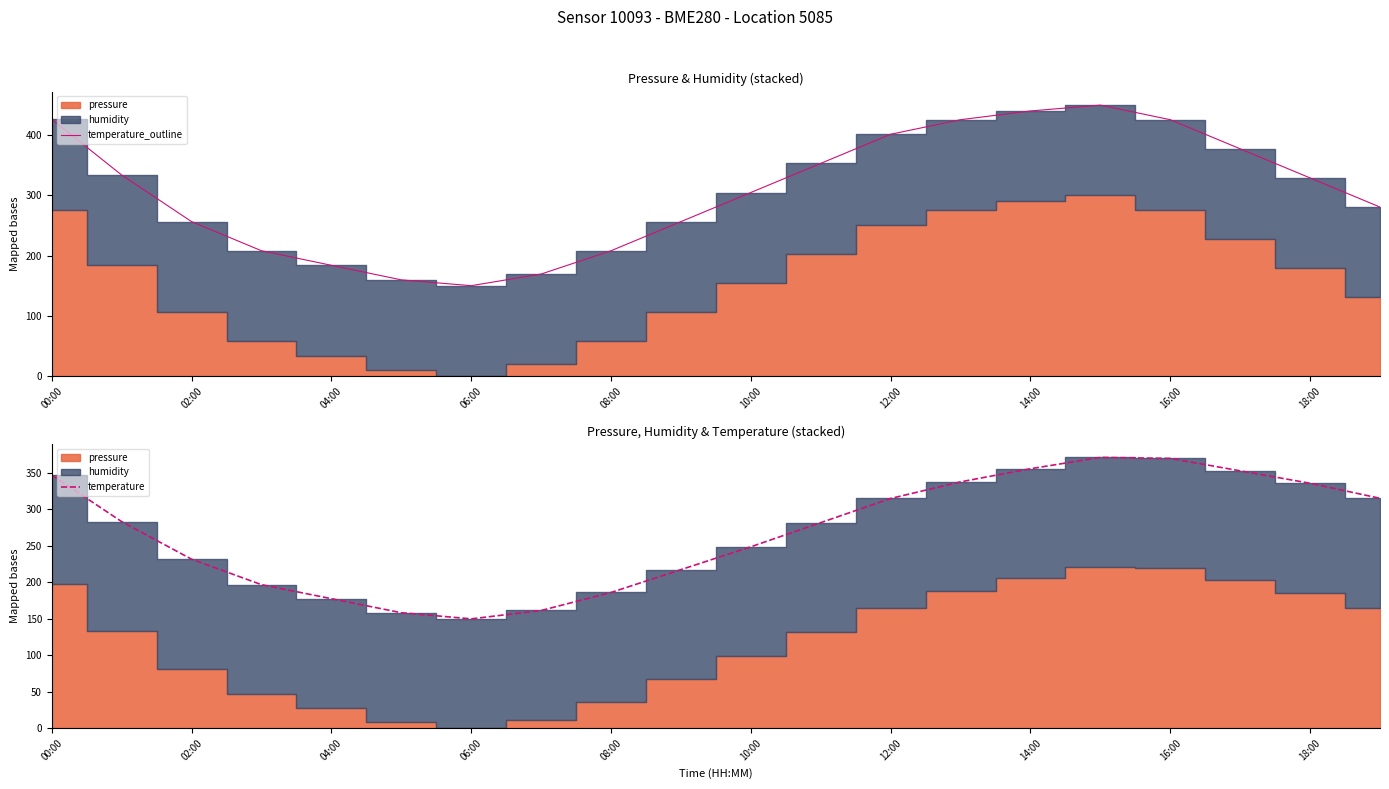

At which label does temperature_outline reach its minimum?

06:00